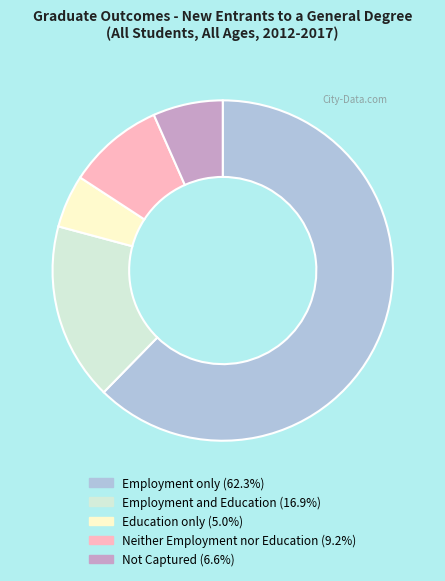

Approximately how many times larger is the value at Neither Employment nor Education (9.2%) compared to Education only (5.0%)?

1.8